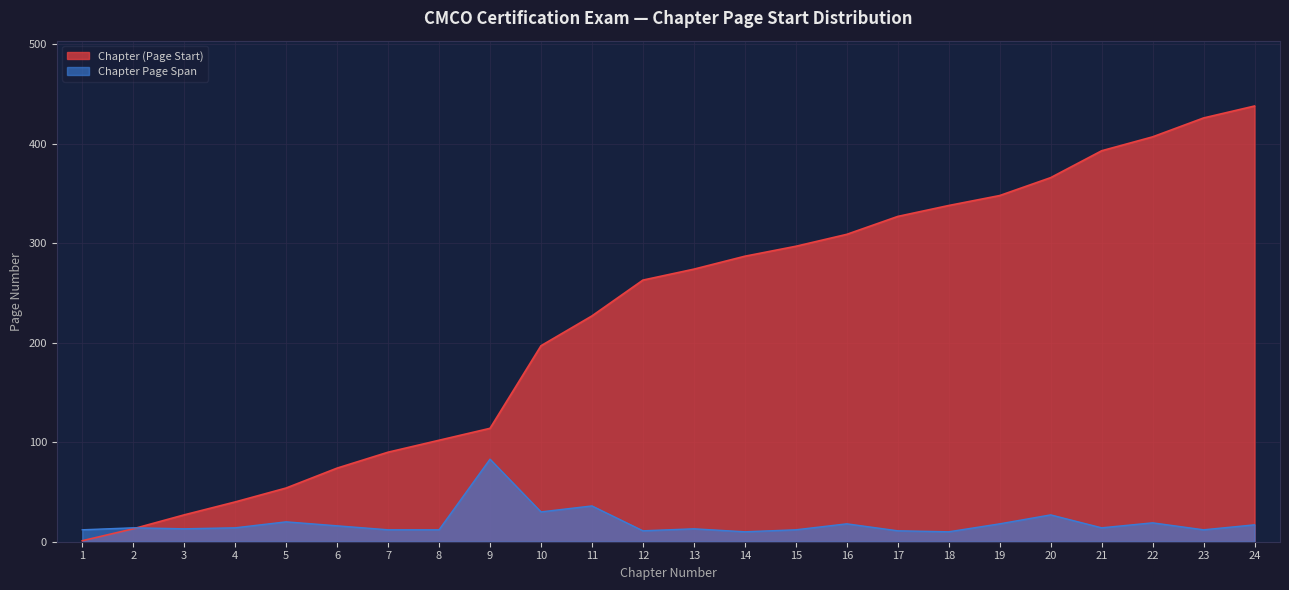

Count the number of data series in this chart.

2